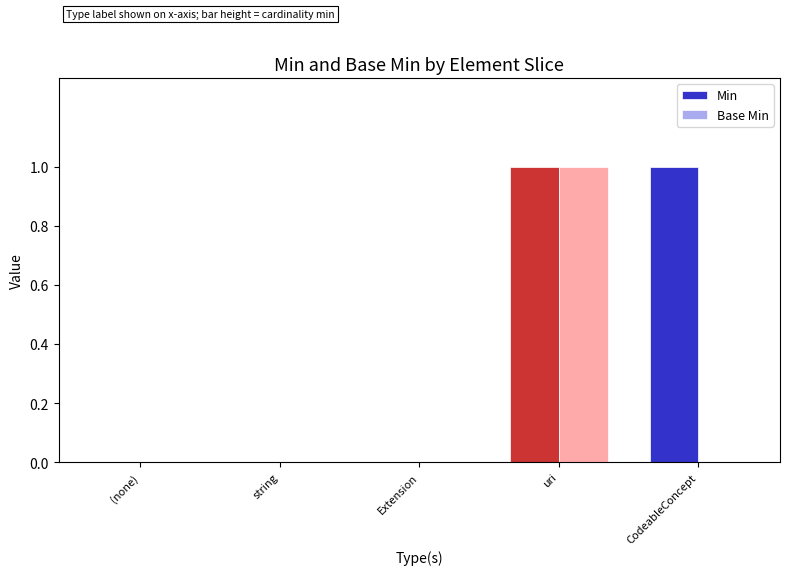

What is the difference between the Min values at CodeableConcept and Extension?

1